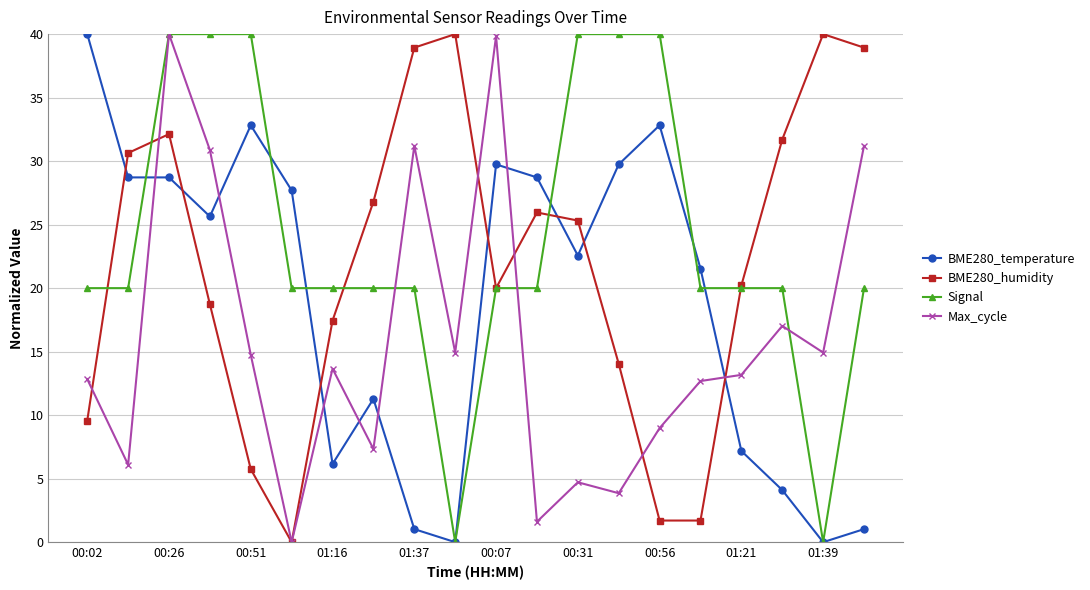

What is the average value of the BME280_temperature series?

19.0